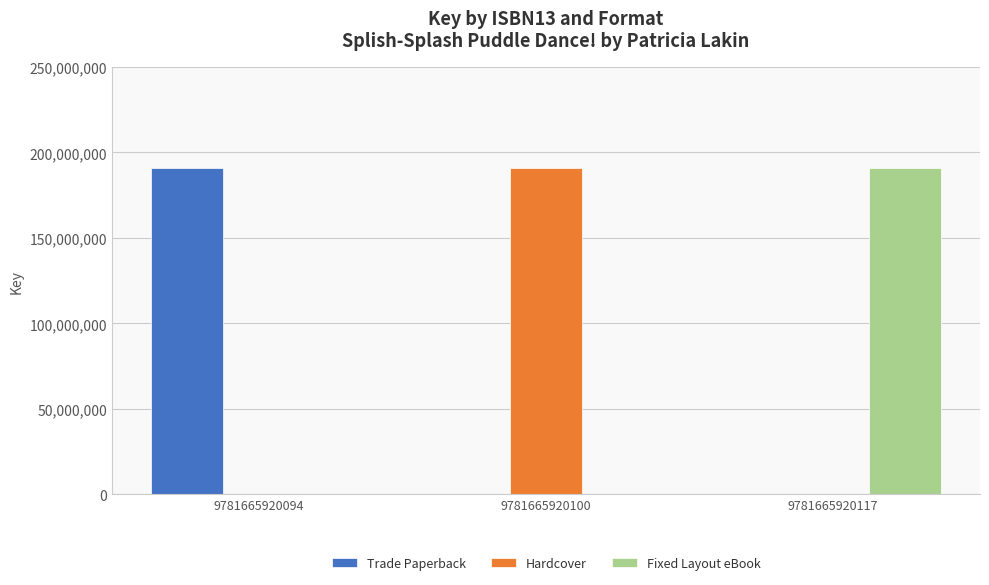

What is the total value across all series at 9781665920100?

190935607